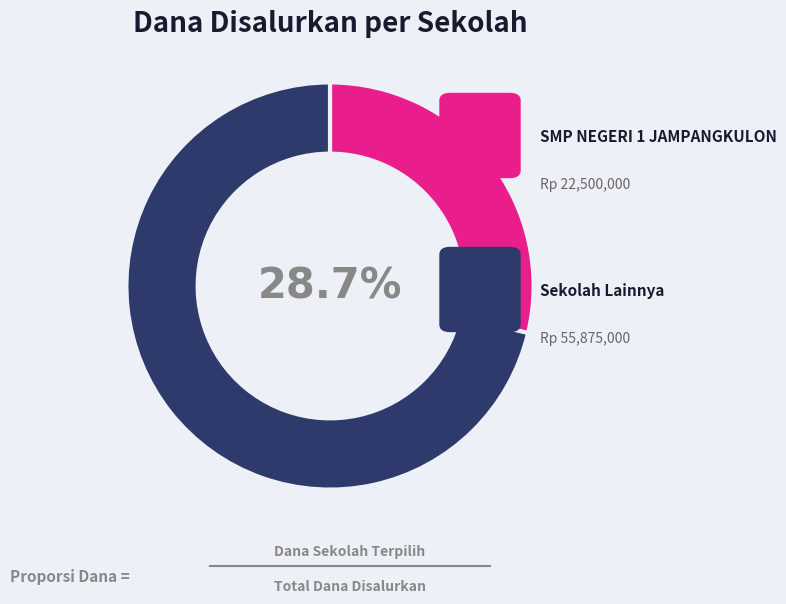

Is there any slice that represents more than half of the pie?

Yes